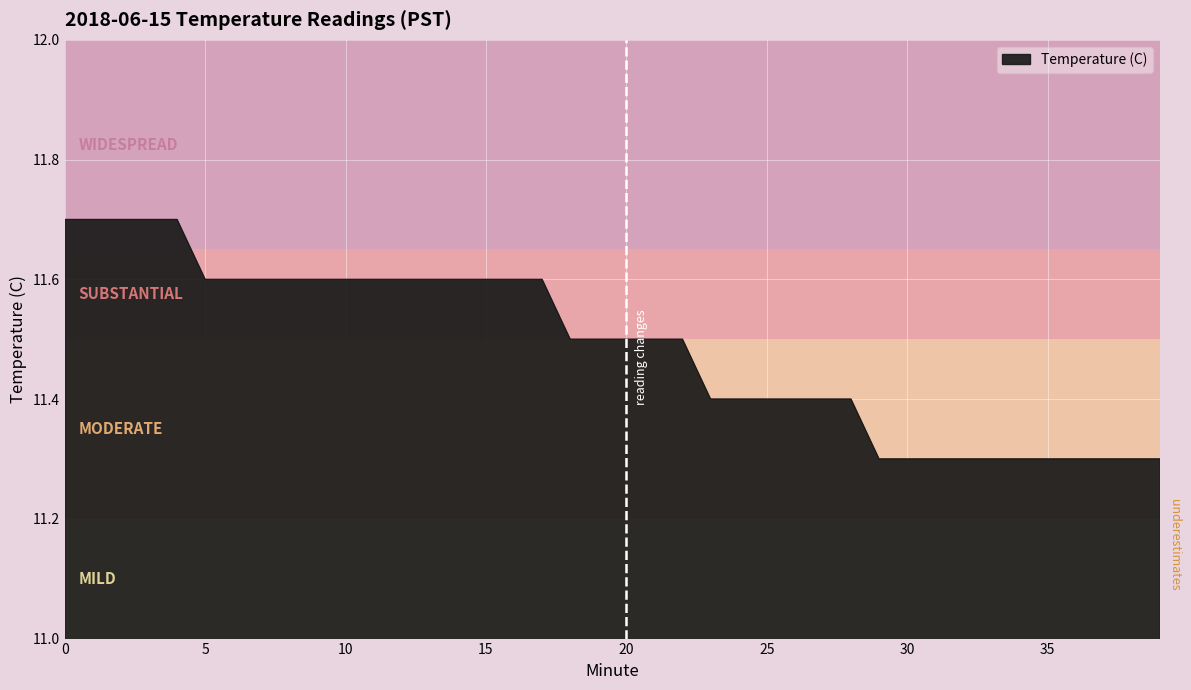

Count the values in the range 11 to 12.

40